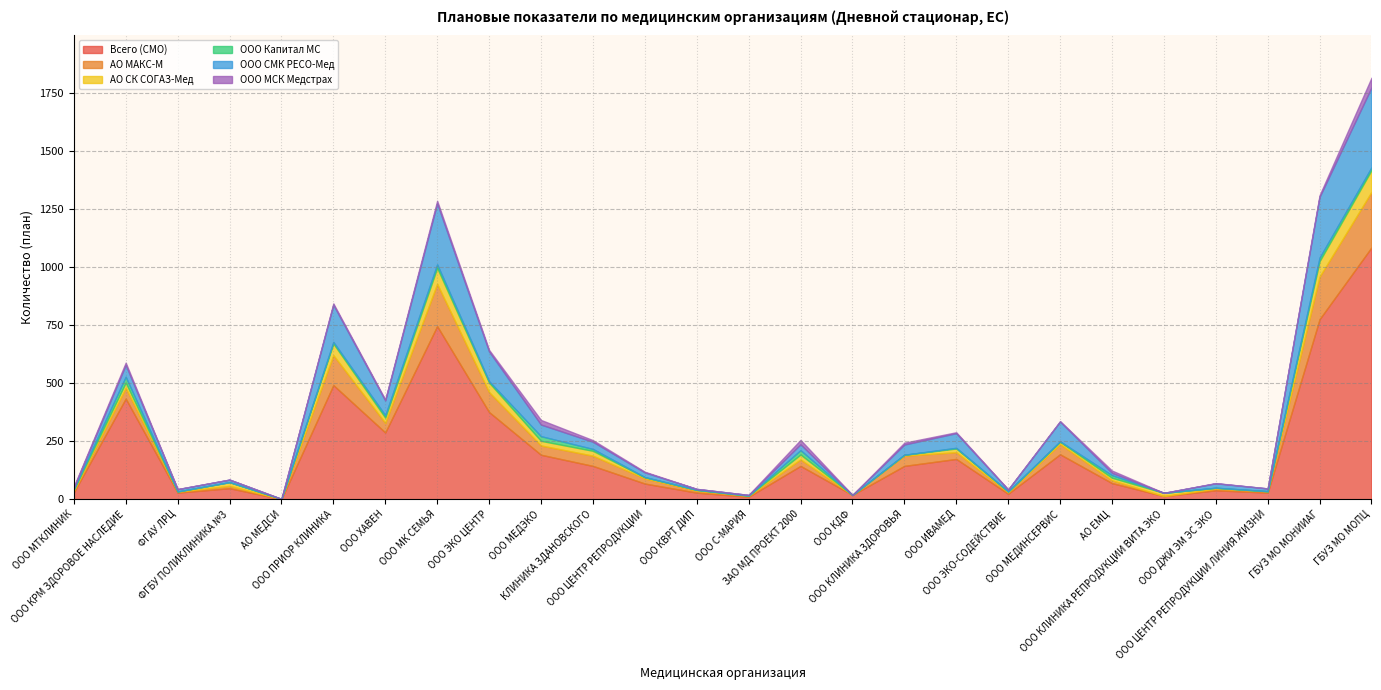

Rank the categories by ООО Капитал МС value from lowest to highest.

ФГАУ ЛРЦ, ФГБУ ПОЛИКЛИНИКА №3, АО МЕДСИ, ООО КВРТ ДИП, ООО С-МАРИЯ, ООО КДФ, ООО КЛИНИКА ЗДОРОВЬЯ, ООО ЭКО-СОДЕЙСТВИЕ, ООО КЛИНИКА РЕПРОДУКЦИИ ВИТА ЭКО, ООО ДЖИ ЭМ ЭС ЭКО, ООО ЦЕНТР РЕПРОДУКЦИИ ЛИНИЯ ЖИЗНИ, ООО ЦЕНТР РЕПРОДУКЦИИ, ООО МЕДИНСЕРВИС, ООО ИВАМЕД, ООО МТКЛИНИК, ООО ЭКО ЦЕНТР, ООО ПРИОР КЛИНИКА, КЛИНИКА ЗДАНОВСКОГО, ООО ХАВЕН, АО ЕМЦ, ГБУЗ МО МОПЦ, ООО МК СЕМЬЯ, ГБУЗ МО МОНИИАГ, ЗАО МД ПРОЕКТ 2000, ООО МЕДЭКО, ООО КРМ ЗДОРОВОЕ НАСЛЕДИЕ